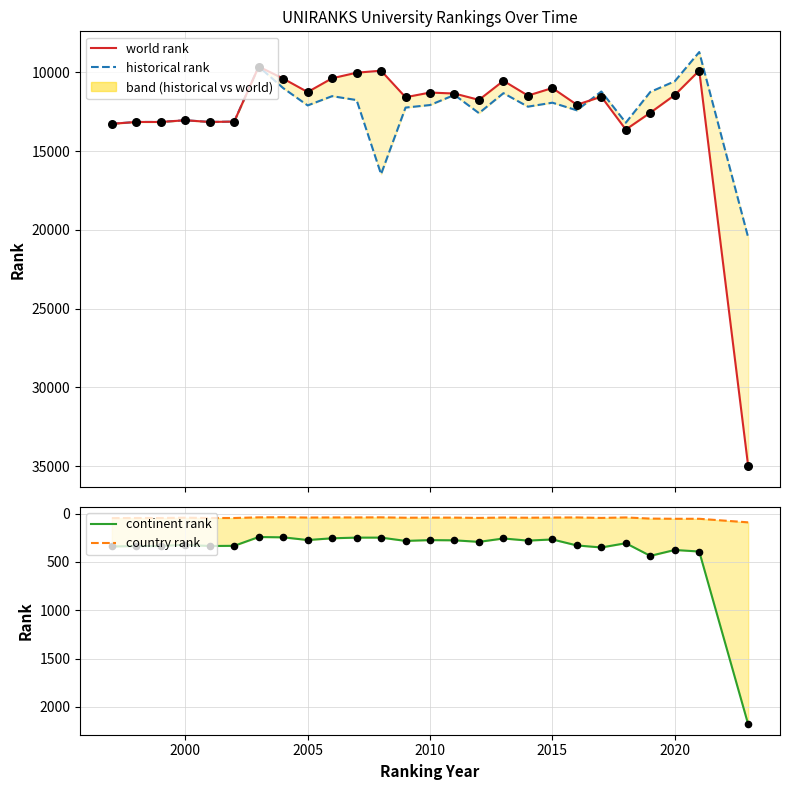

Is the value of continent rank at 21 greater than the value of world rank at 18?

No